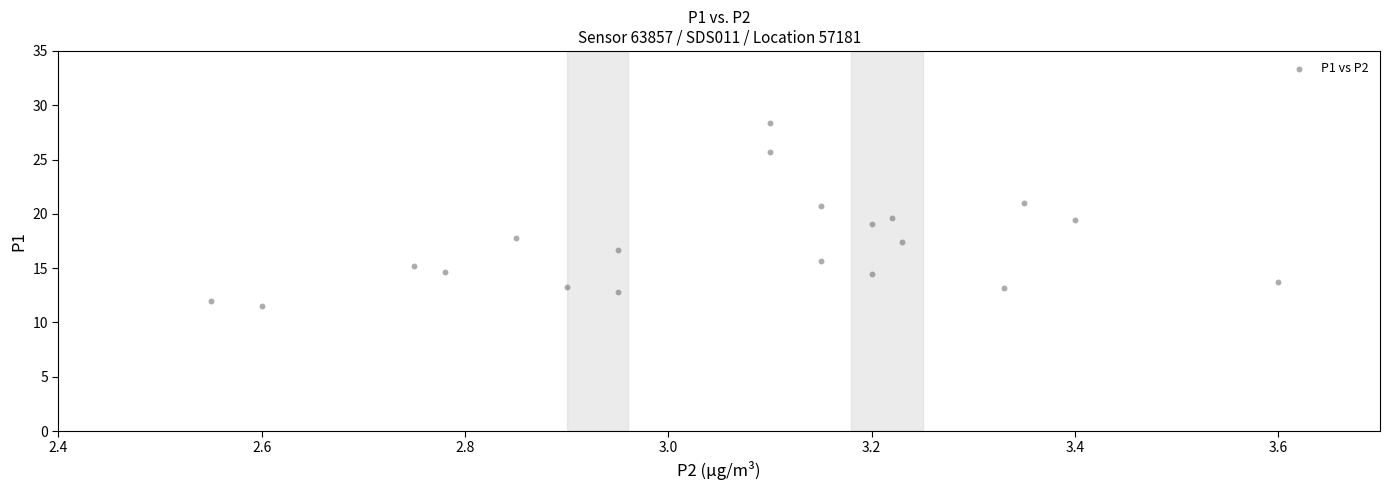

What is the range of Y values (max minus min)?

16.8